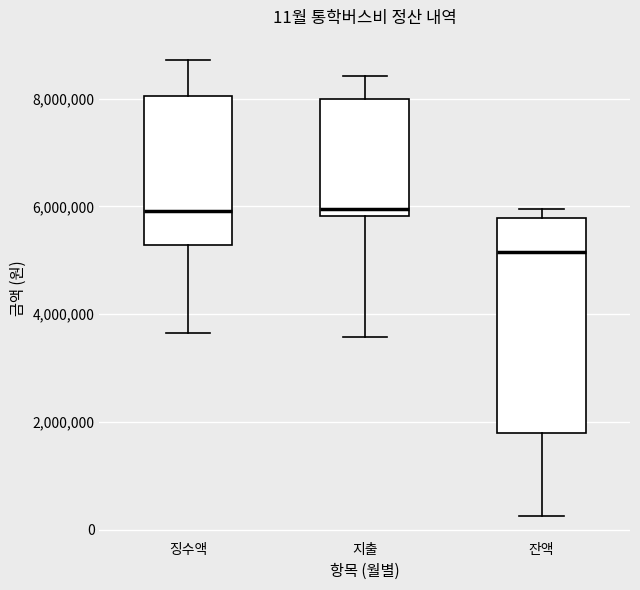

Which box is the tallest, from its lower edge to its upper edge?

잔액